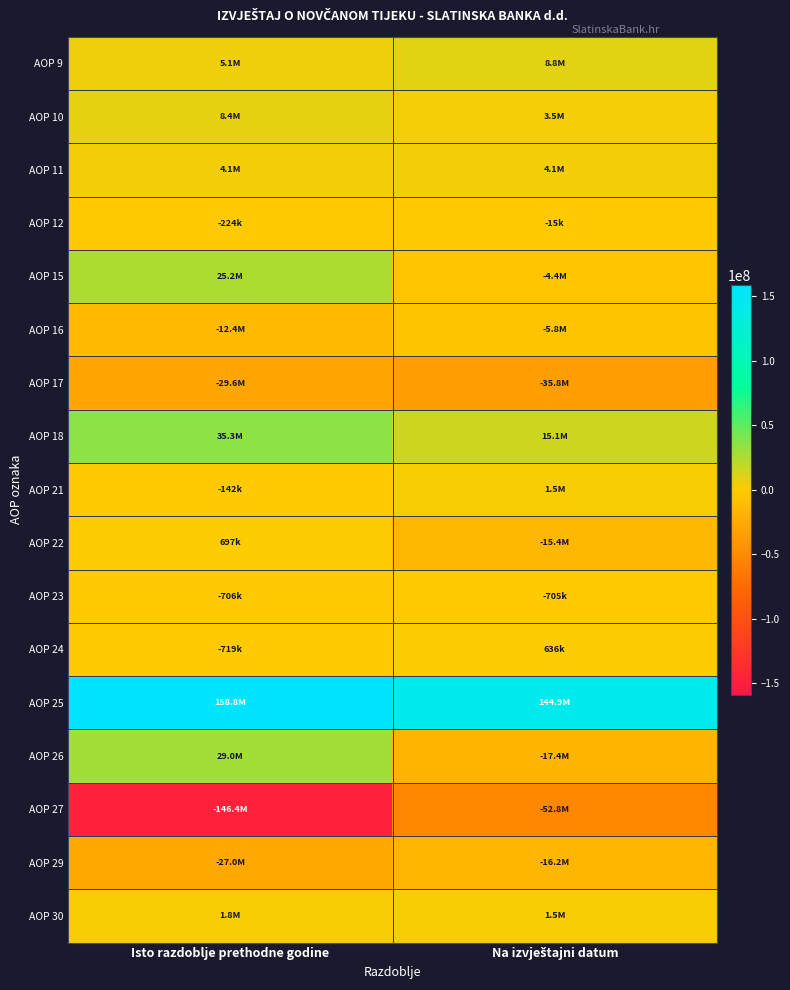

What is the minimum value shown in the chart?

-146396034